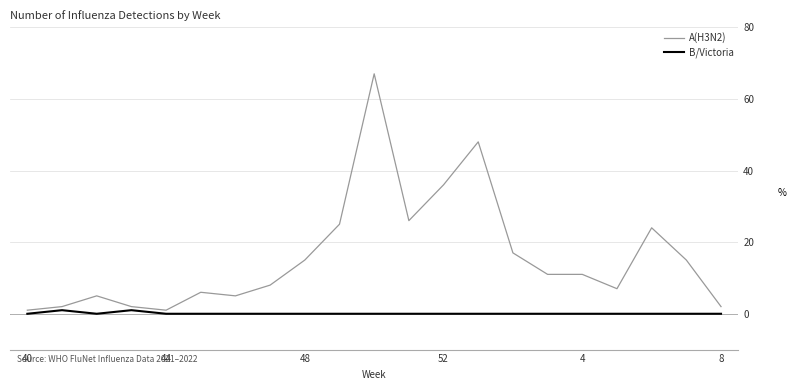

True or false: A(H3N2) has more than 0 points higher than both neighbors.

True